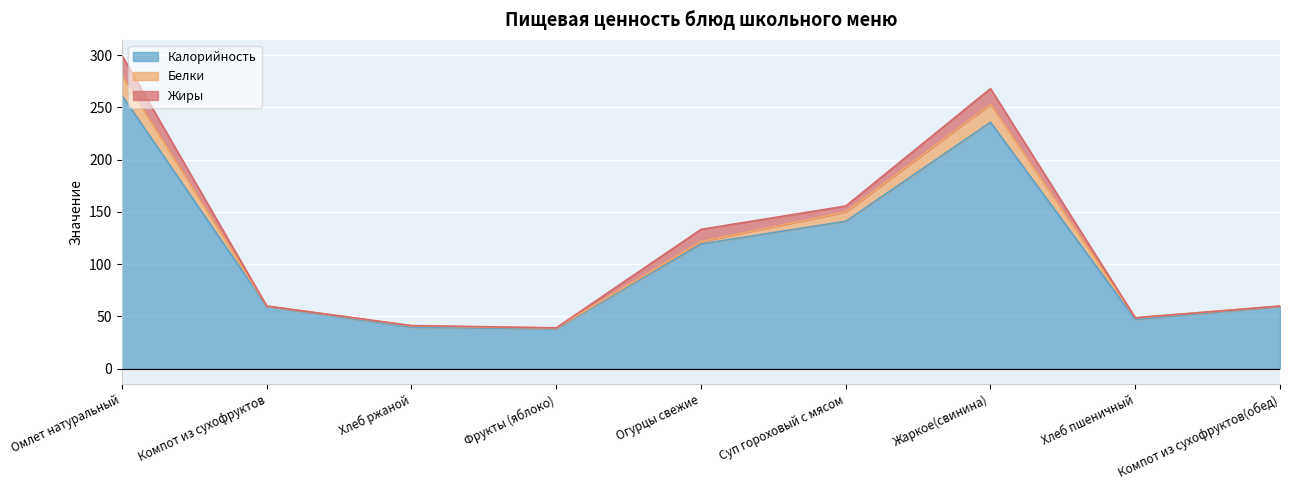

Rank the categories by Белки value from lowest to highest.

Компот из сухофруктов, Компот из сухофруктов(обед), Фрукты (яблоко), Хлеб ржаной, Хлеб пшеничный, Огурцы свежие, Суп гороховый с мясом, Жаркое(свинина), Омлет натуральный